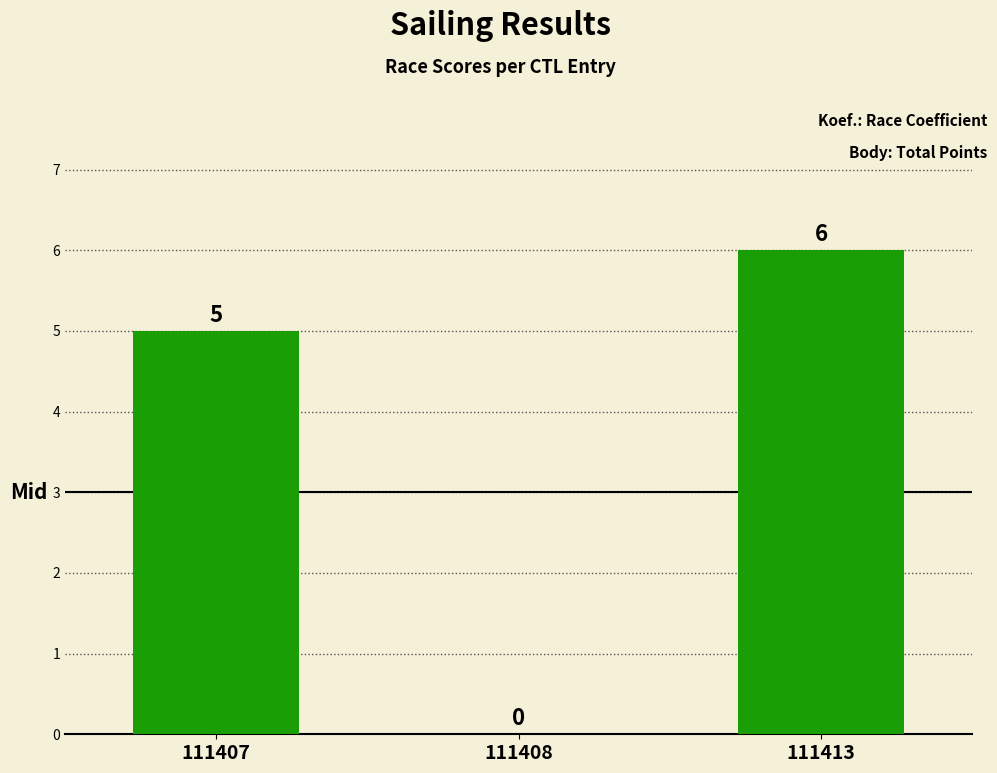

What is the sum of the values at 111413 and 111407?

11